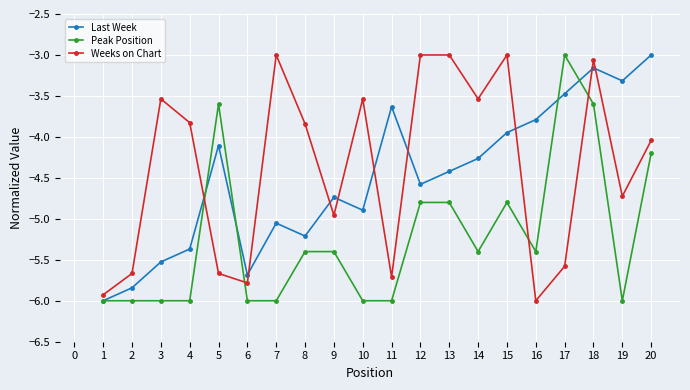

Where do Weeks on Chart and Peak Position first cross each other?

4 and 5